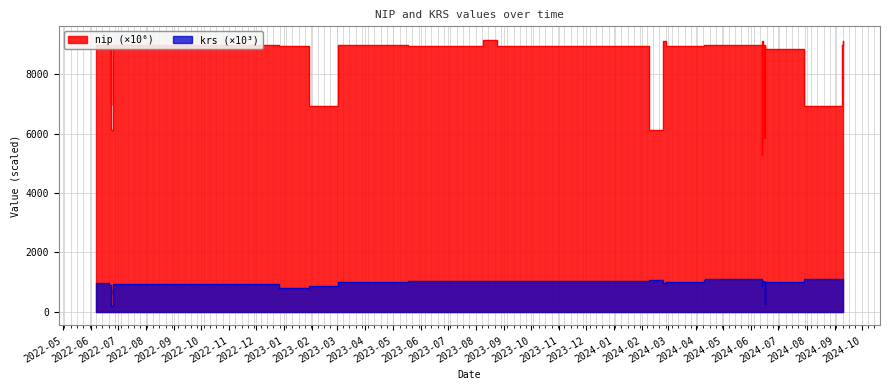

Where is krs nearest to the value 654?

2022-06-23